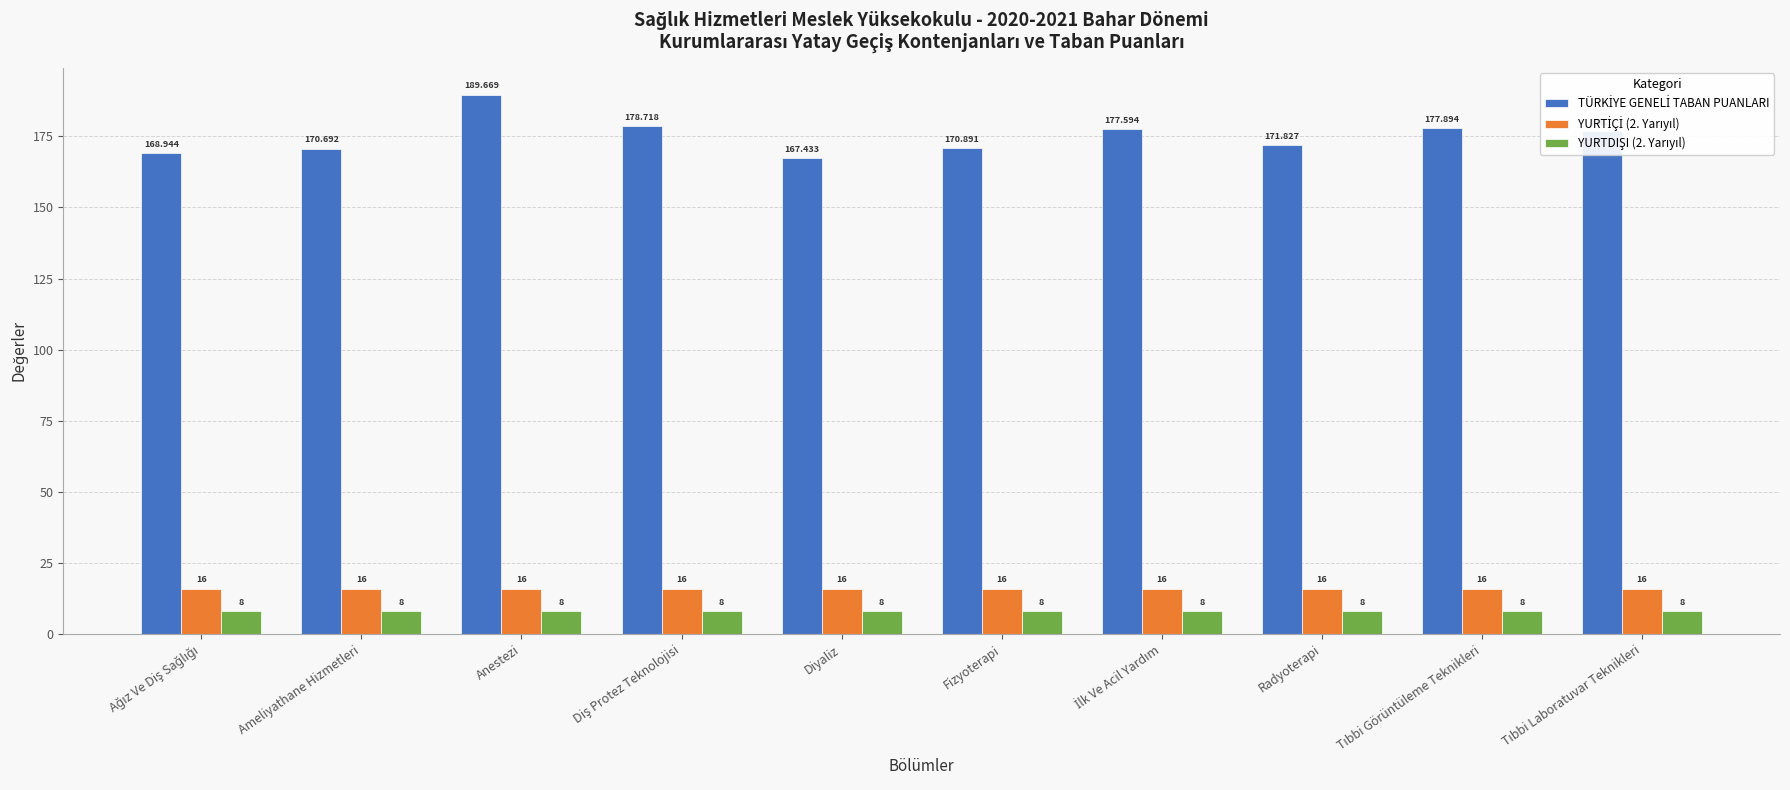

At which category does the chart reach its peak across all series?

Anestezi